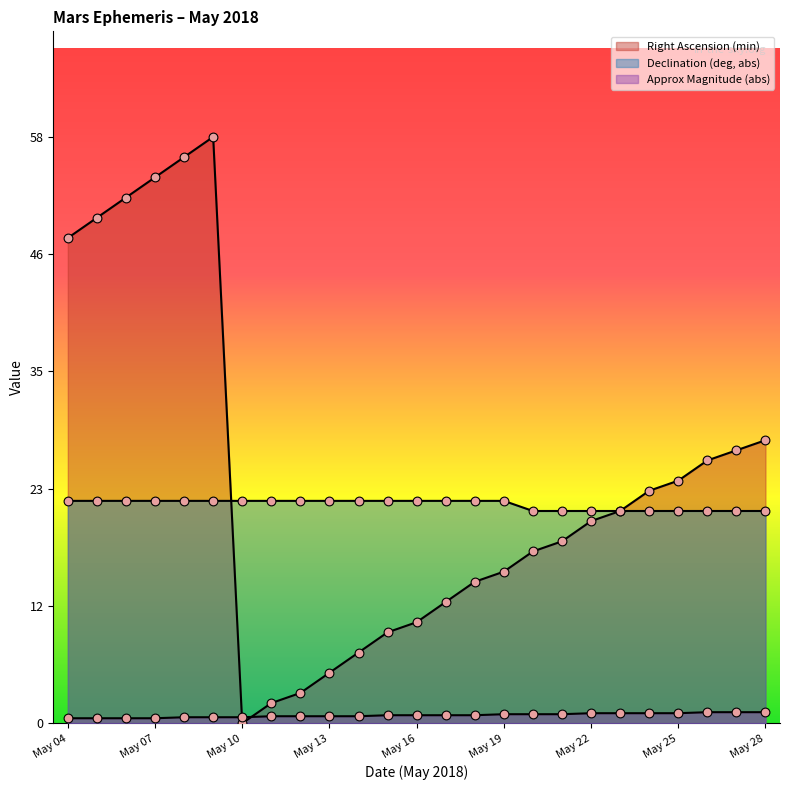

Which series has the widest spread of Y values?

Right Ascension (min)